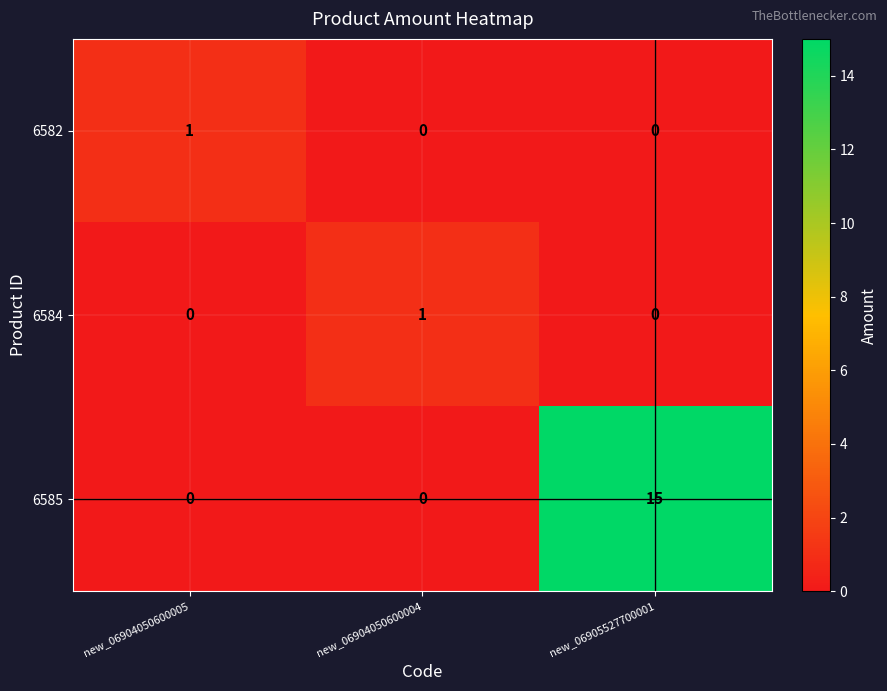

How many distinct data groups are displayed?

3